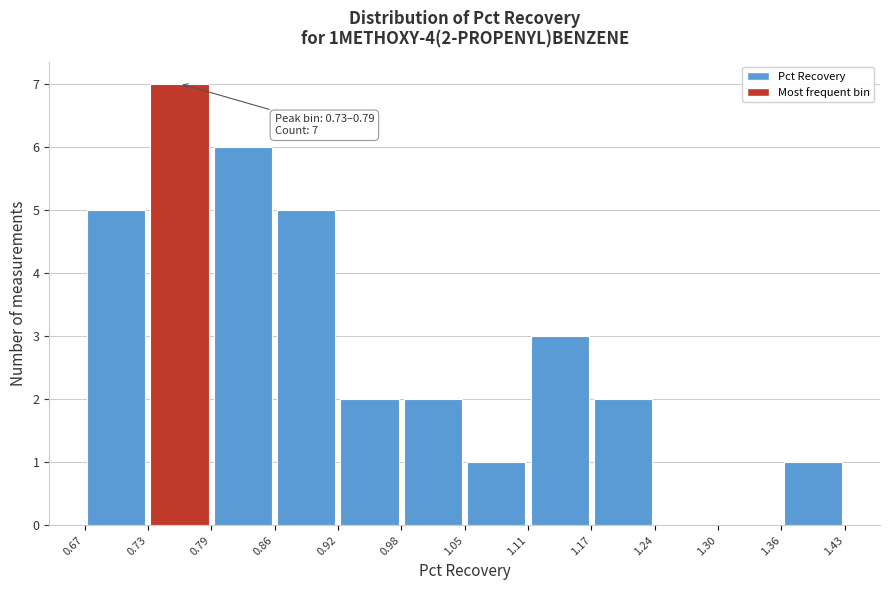

Which range on the x-axis has the tallest bar?

0.73 to 0.79